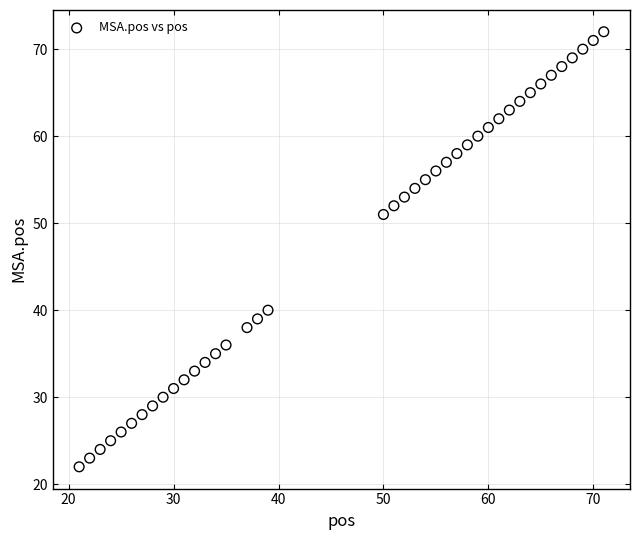

What Y value in the scatter plot is closest to 47?

51